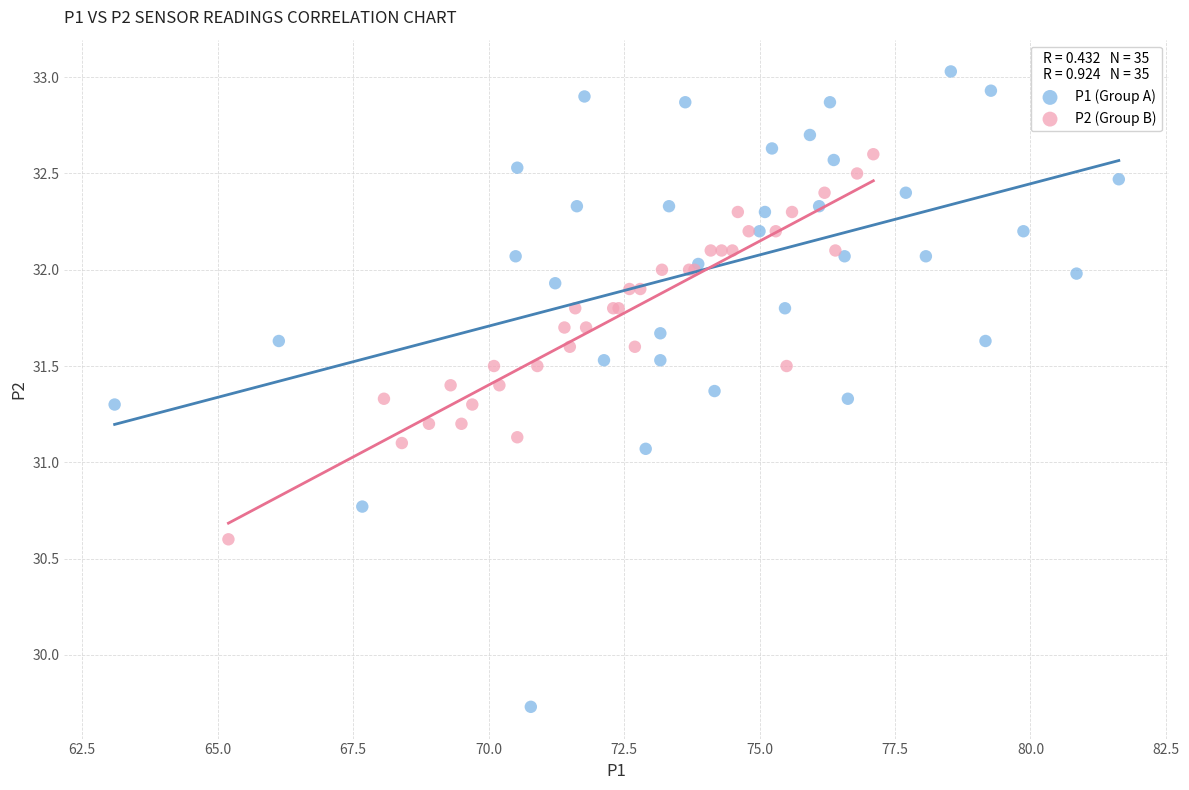

Which series has the widest spread of Y values?

P1 (Group A)